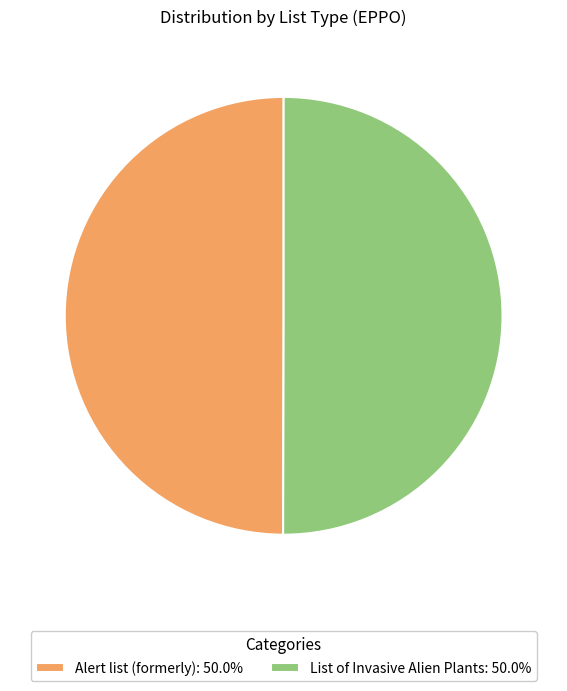

The Alert list (formerly) slice represents 42% of the pie. True or false?

False